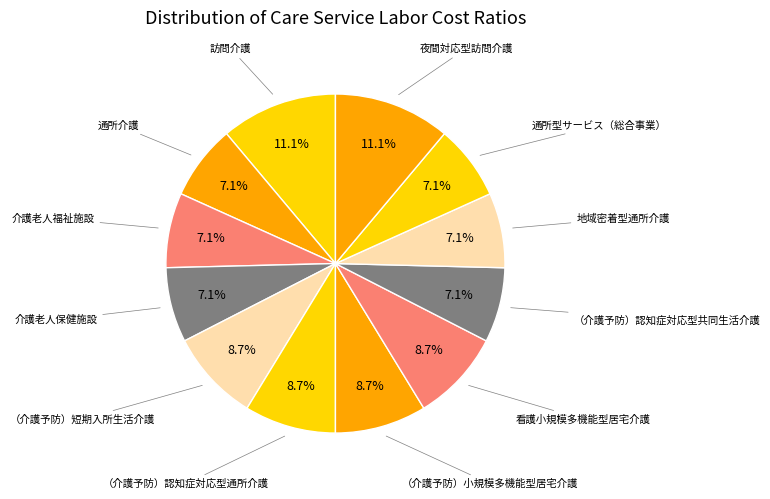

How many slices are in this pie chart?

12